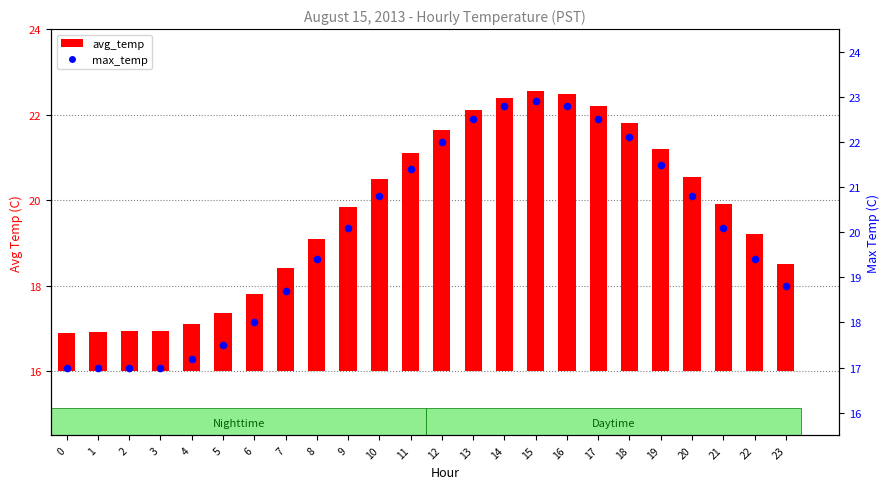

What is the ratio of the value at 5 to the value at 8?

0.9